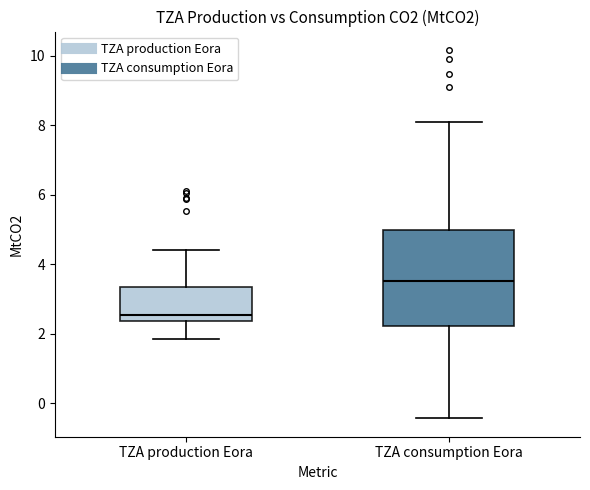

Where does the lower whisker of the box for TZA consumption Eora end on the y-axis? The values are not printed on the chart, so give them approximately, as read against the axis.

-0.4